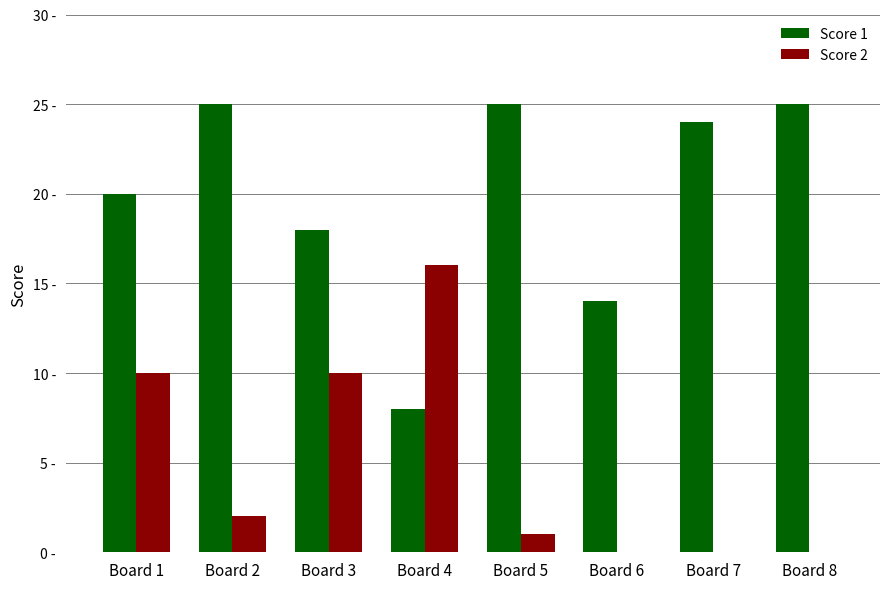

Are the bars horizontal?

No